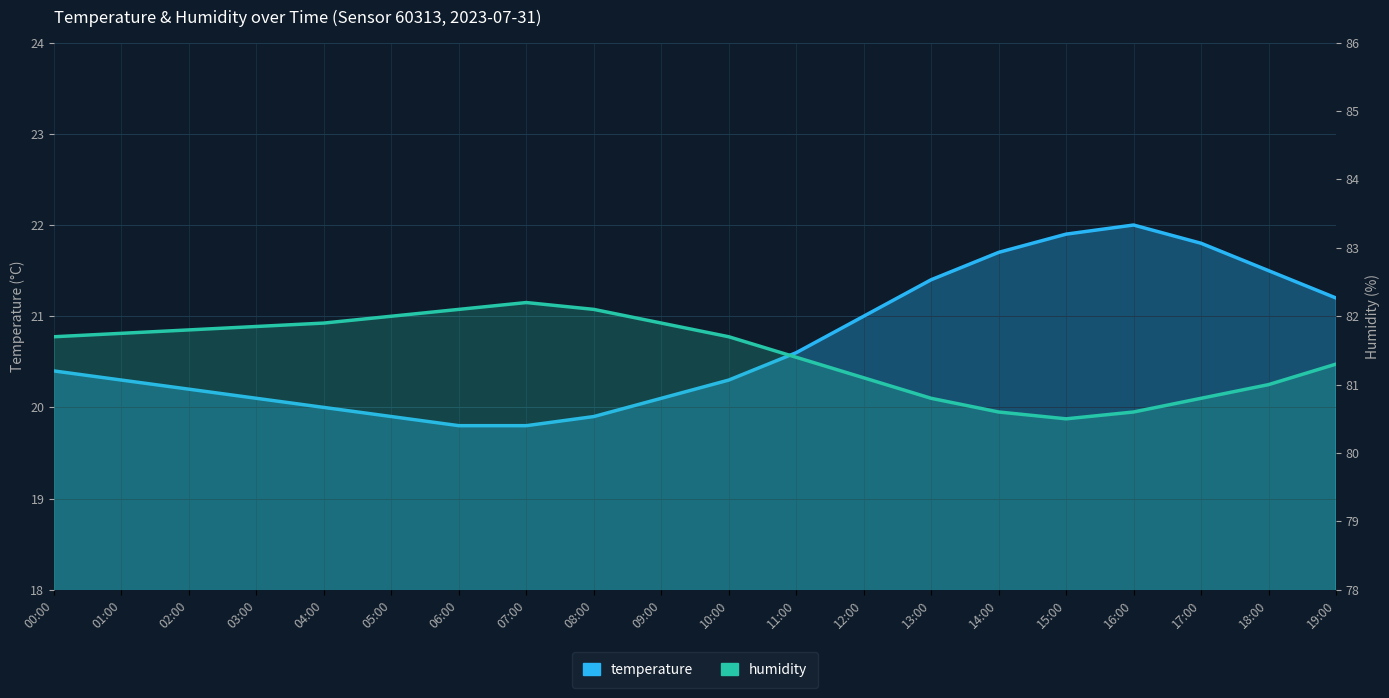

What is the average value of the humidity series?

81.5